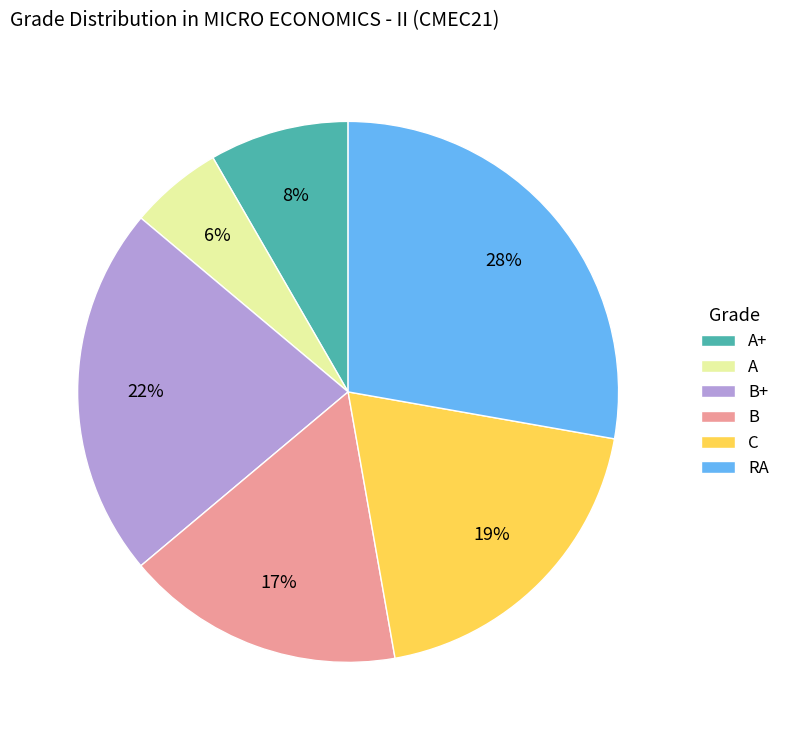

Does RA represent more than half of the total?

No